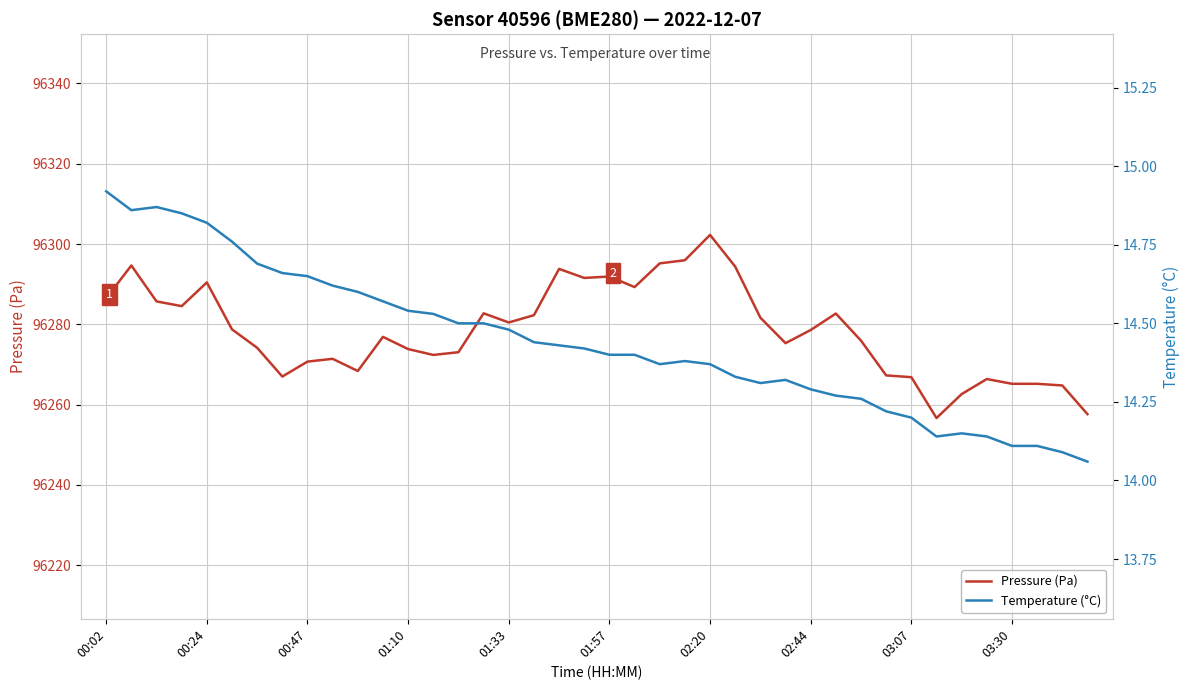

Rank the series by their maximum value, from lowest to highest.

Temperature (°C), Pressure (Pa)